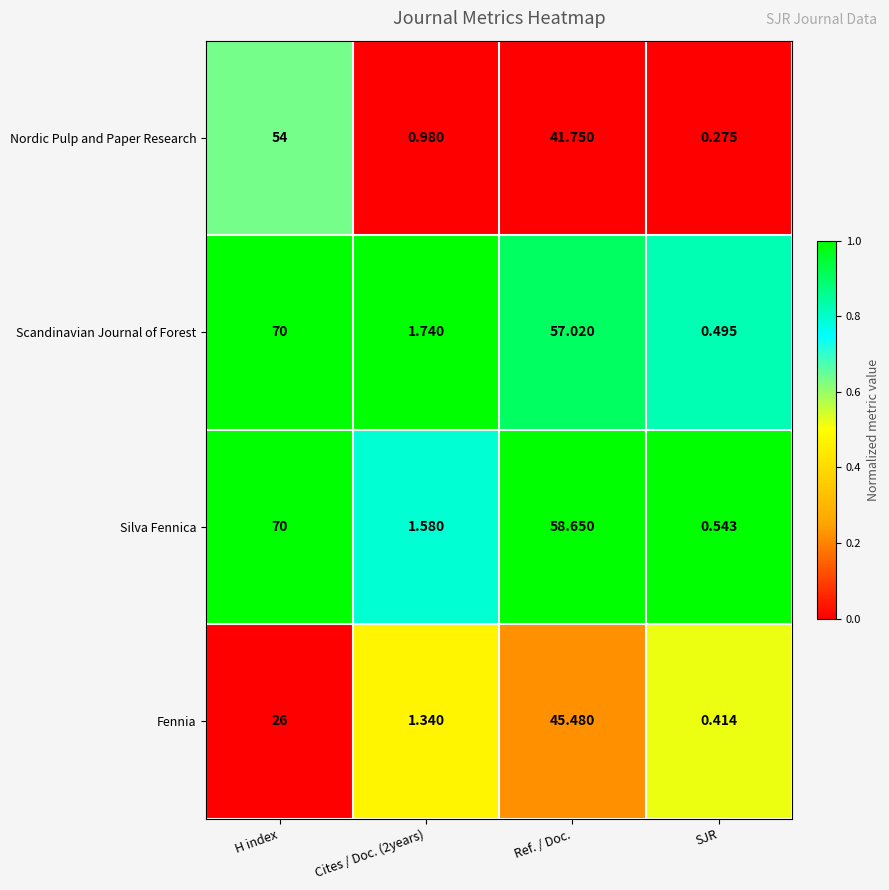

Where is Silva Fennica nearest to the value 35?

Ref. / Doc.